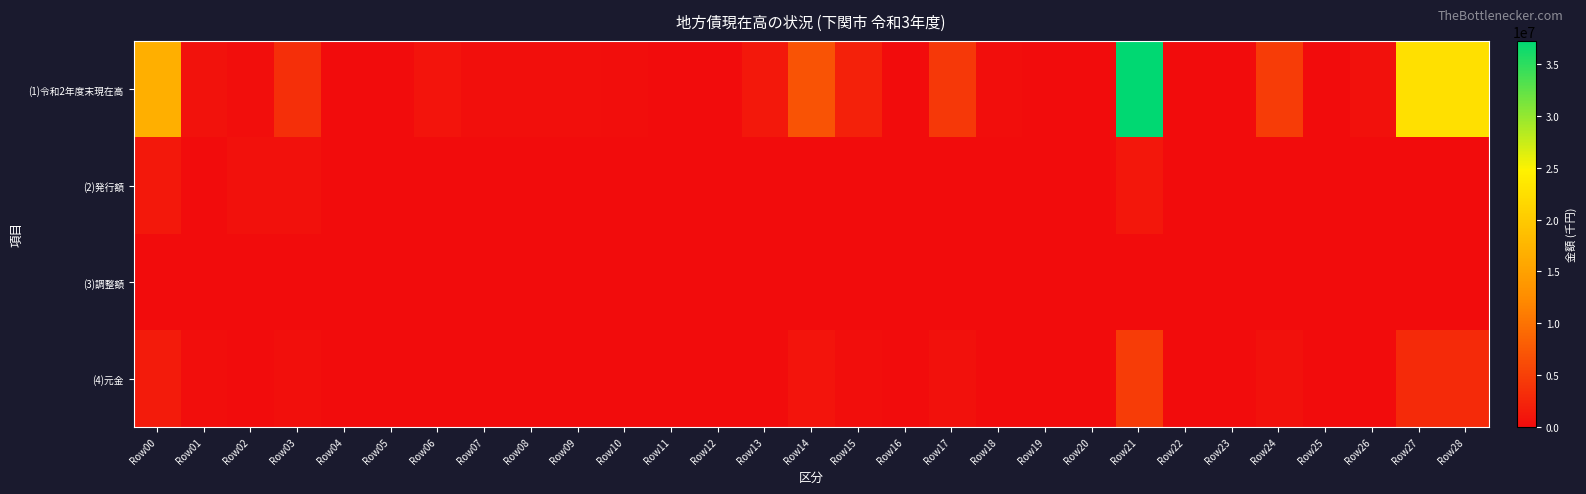

Which series has the largest total across all categories?

(1)令和2年度末現在高